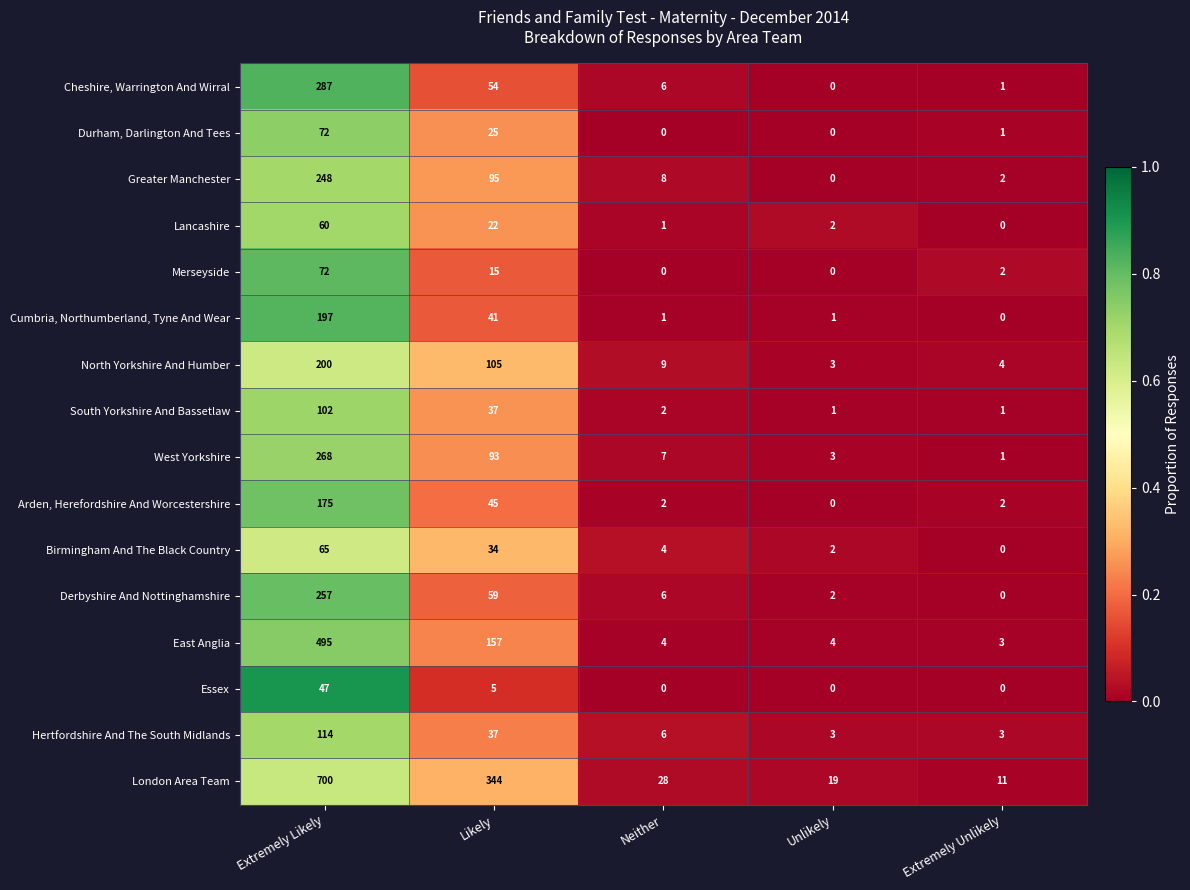

What is the maximum value shown in the chart?

700